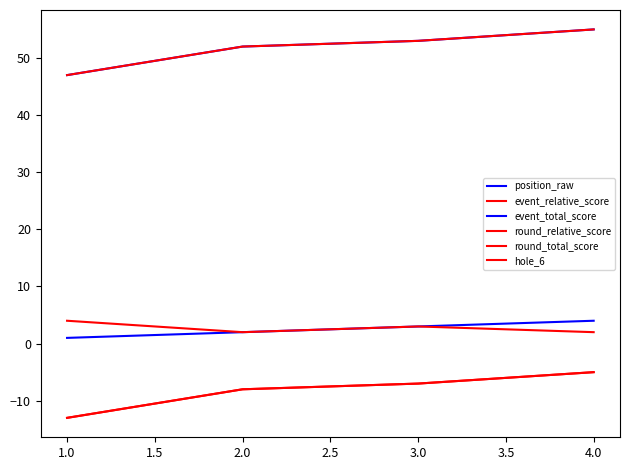

Does the chart display data point markers on the line(s)?

No